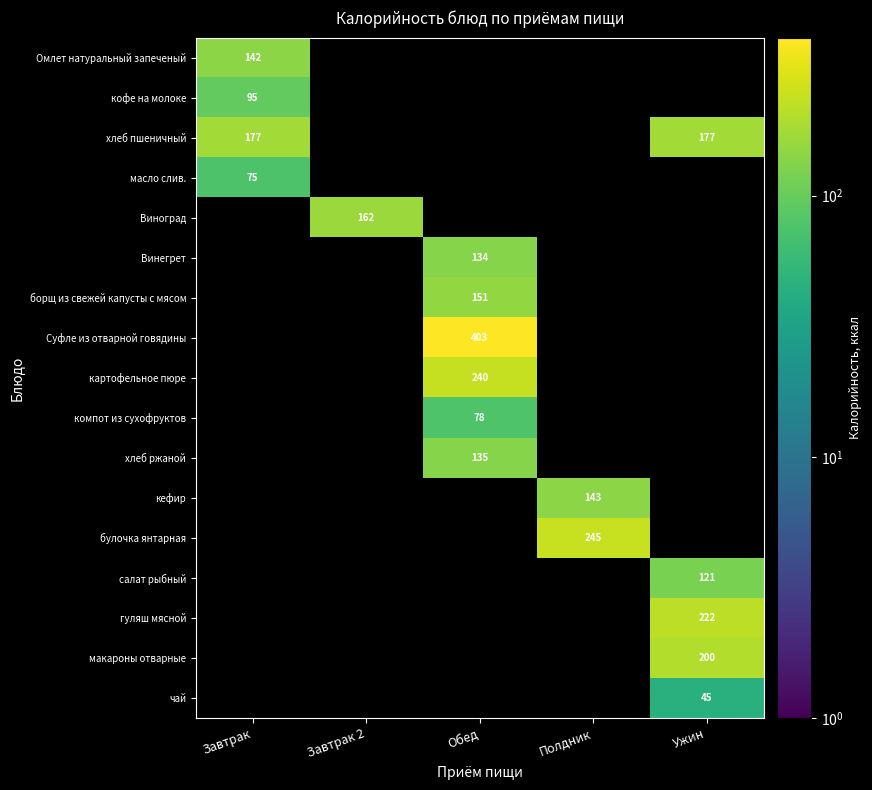

The борщ из свежей капусты с мясом series shows 151 at Обед. True or false?

True